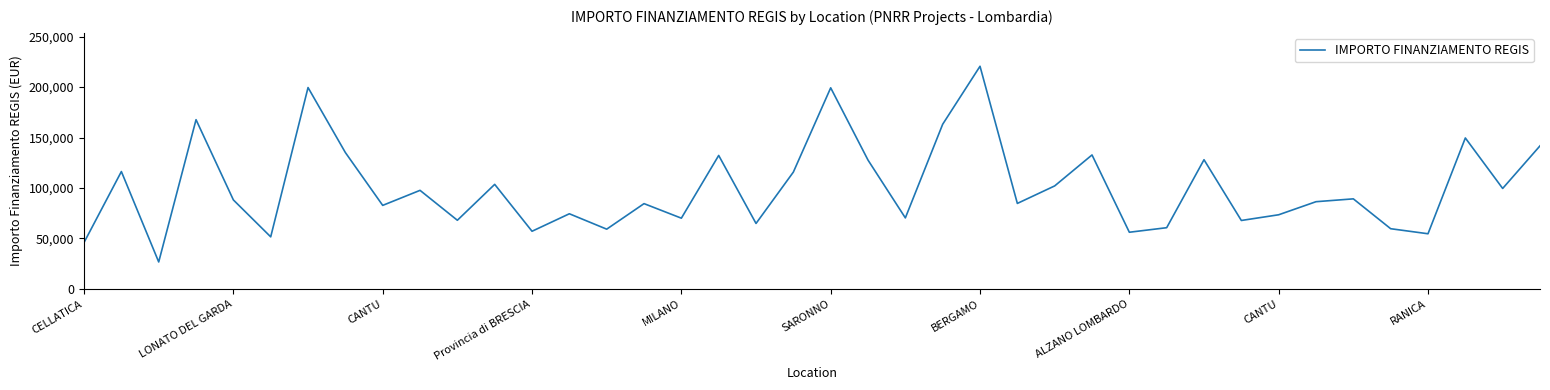

What is the minimum value shown in the chart?

26730.0